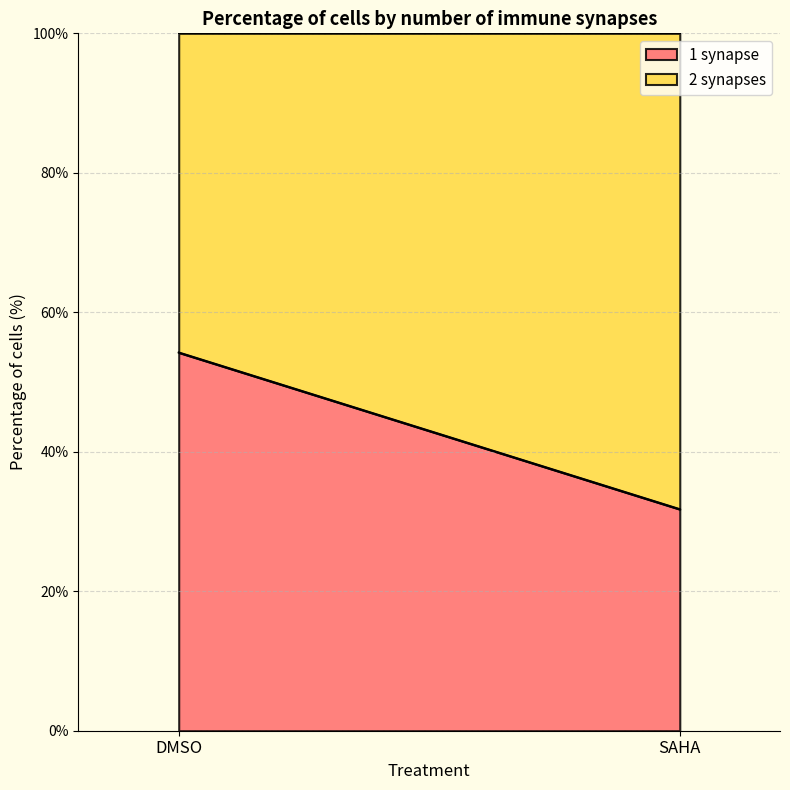

Reading left to right, transcribe all the data shown in this chart.

1 synapse: 54.2	31.8
2 synapses: 45.8	68.2